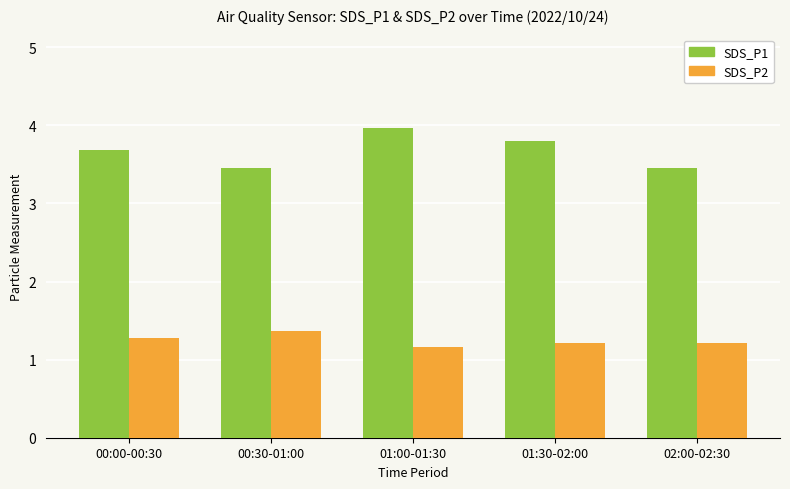

What is the sum of the SDS_P1 values at 01:30-02:00 and 00:00-00:30?

7.5